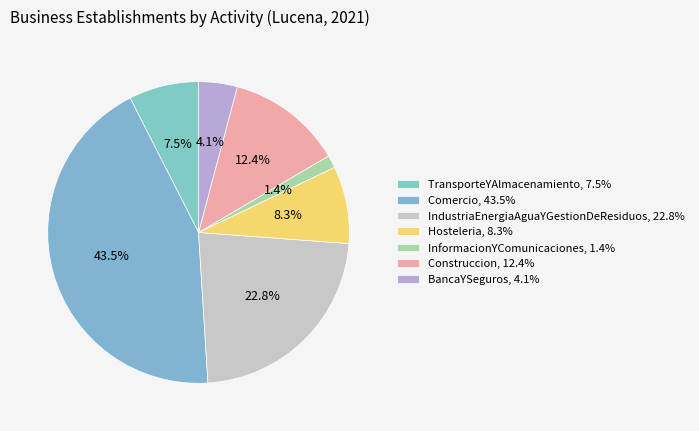

Count the number of slices in the pie.

7